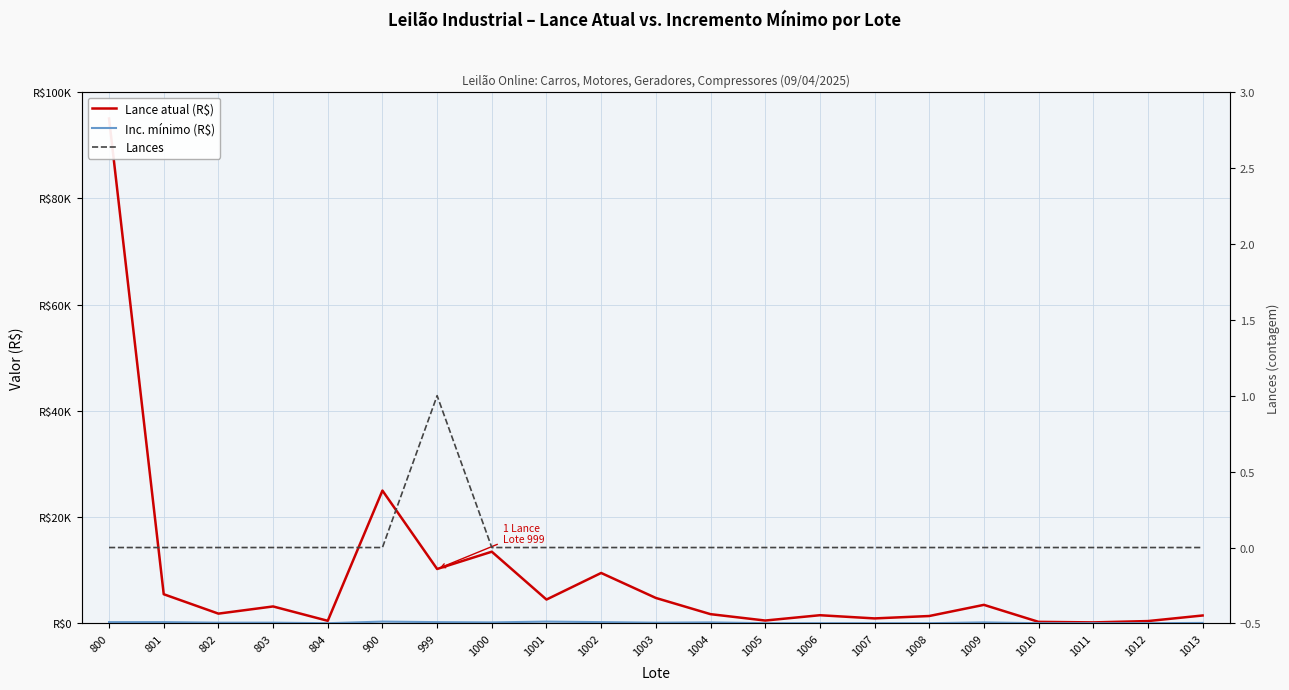

At how many categories does at least one series exceed 10550?

3